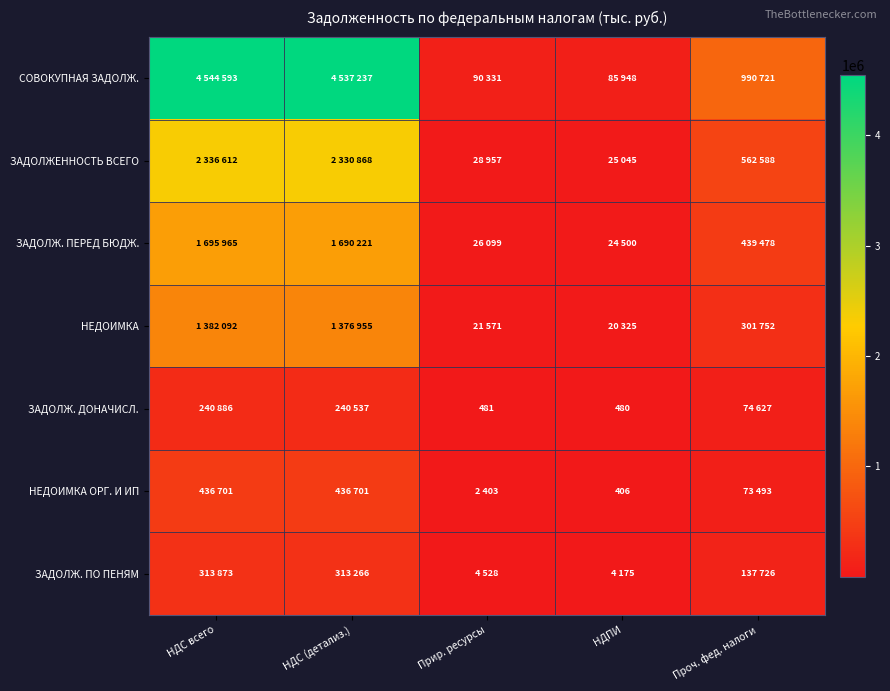

The НЕДОИМКА ОРГ. И ИП series shows 406 at НДПИ. True or false?

True